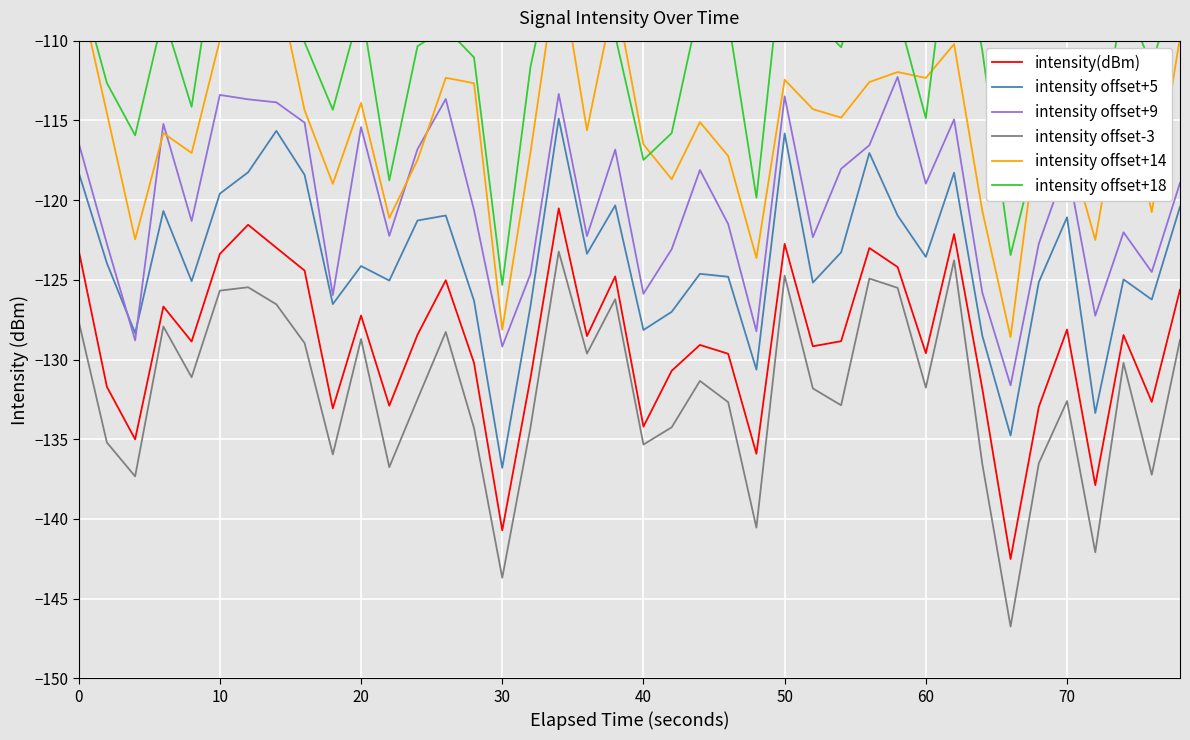

Which category has the lowest value in the intensity offset+5 series?

30